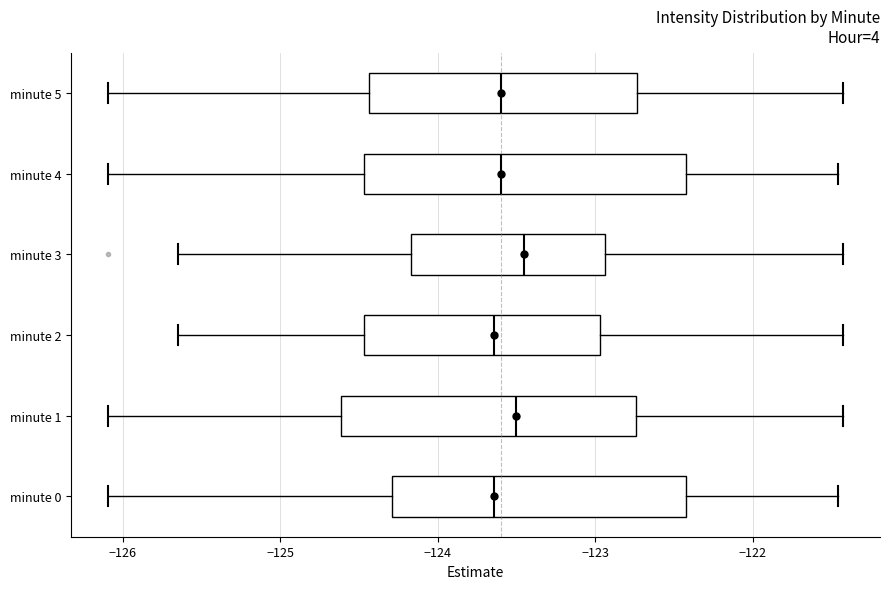

Reading bottom to top, transcribe this box plot: for each box, give where its median line is, the range the box spans, and where its two whiskers end, as read against the x-axis. The values are not printed on the chart, so give them approximately, as read against the axis.

minute 0: median -123.6, box -124.3 to -122.4, whiskers -126.1 to -121.5
minute 1: median -123.5, box -124.6 to -122.7, whiskers -126.1 to -121.4
minute 2: median -123.6, box -124.5 to -123.0, whiskers -125.7 to -121.4
minute 3: median -123.5, box -124.2 to -122.9, whiskers -125.7 to -121.4
minute 4: median -123.6, box -124.5 to -122.4, whiskers -126.1 to -121.5
minute 5: median -123.6, box -124.4 to -122.7, whiskers -126.1 to -121.4